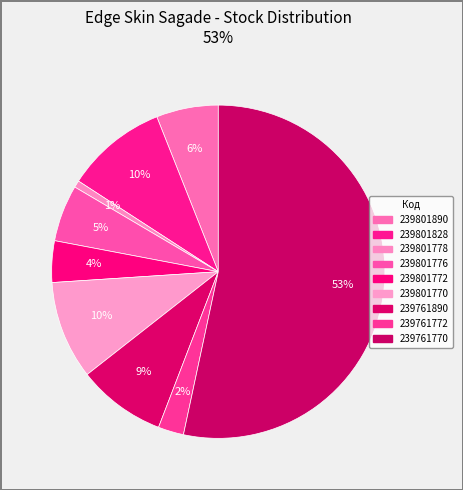

How many segments does this pie chart have?

9